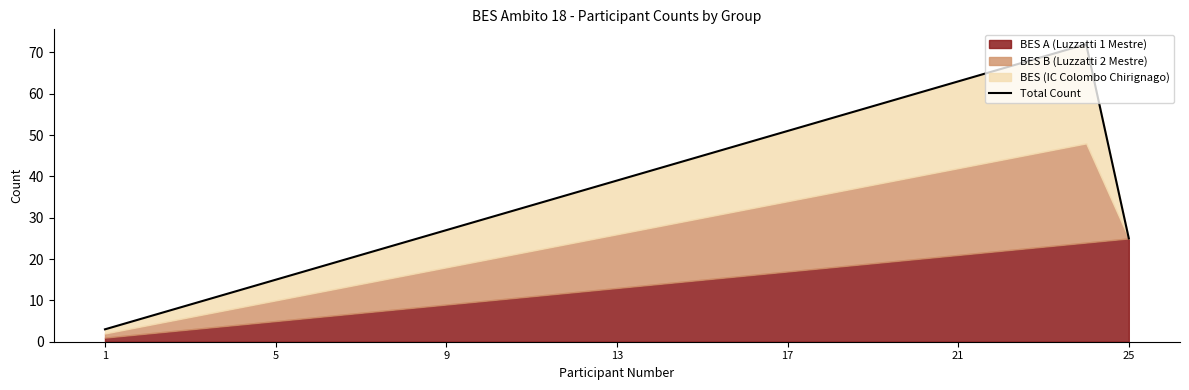

Count the number of categories in the chart.

25